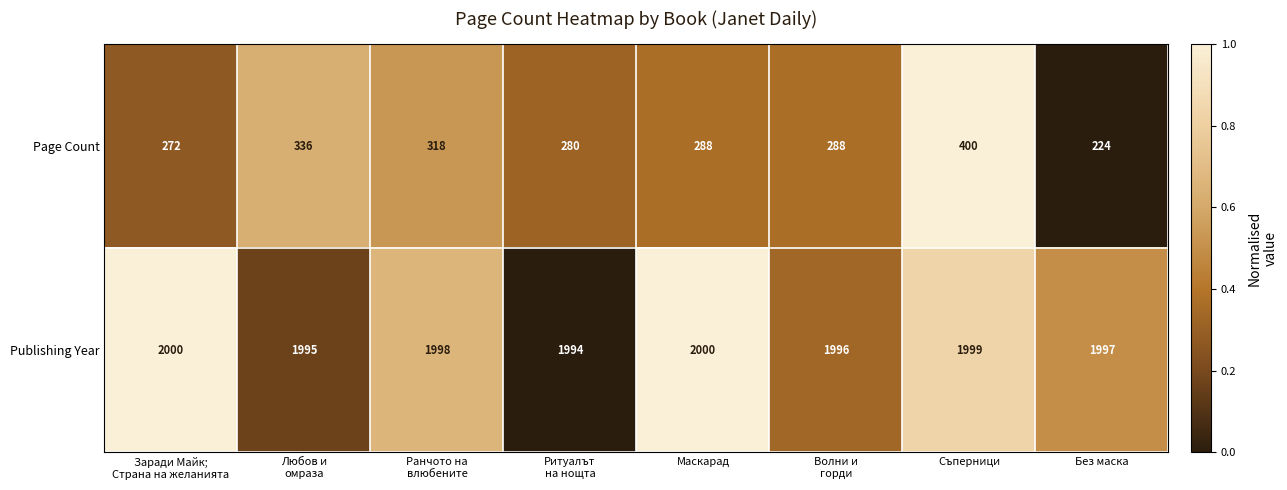

Reading right to left, what are all the values shown in this chart?

Page Count: 224	400	288	288	280	318	336	272
Publishing Year: 1997	1999	1996	2000	1994	1998	1995	2000